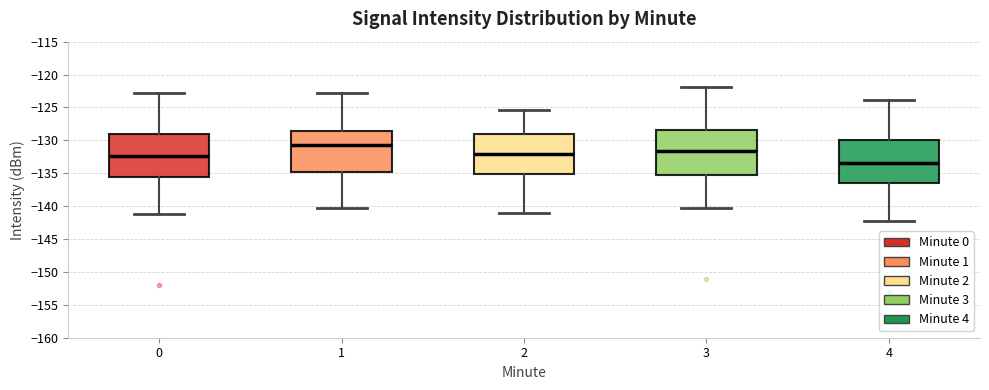

Reading left to right, transcribe this box plot: for each box, give where its median line is, the range the box spans, and where its two whiskers end, as read against the y-axis. The values are not printed on the chart, so give them approximately, as read against the axis.

0: median -132.5, box -135.5 to -129.0, whiskers -141.5 to -123.0
1: median -130.5, box -135.0 to -128.5, whiskers -140.5 to -123.0
2: median -132.0, box -135.0 to -129.0, whiskers -141.0 to -125.5
3: median -131.5, box -135.5 to -128.5, whiskers -140.5 to -122.0
4: median -133.5, box -136.5 to -130.0, whiskers -142.5 to -124.0